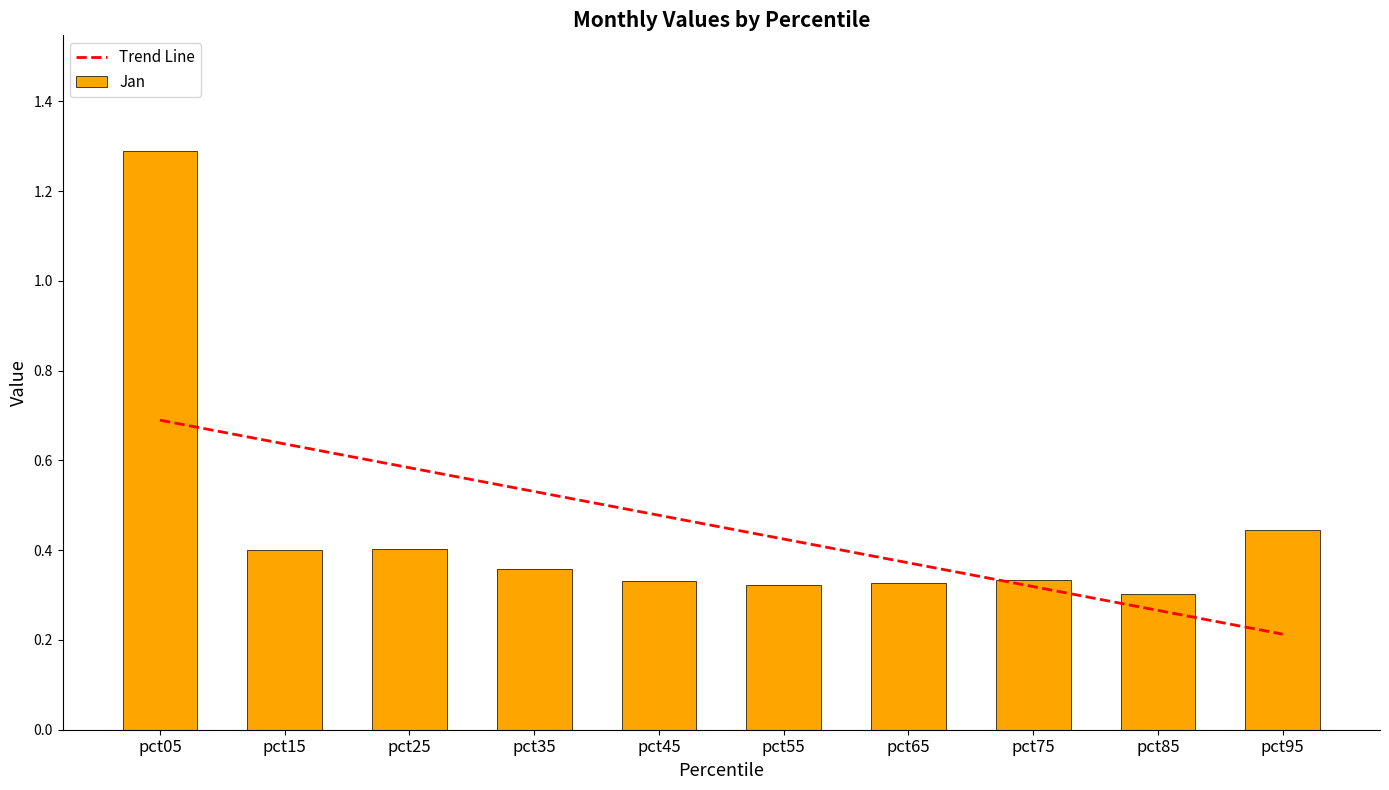

Is it true that Jan equals 0.4 at pct15?

True